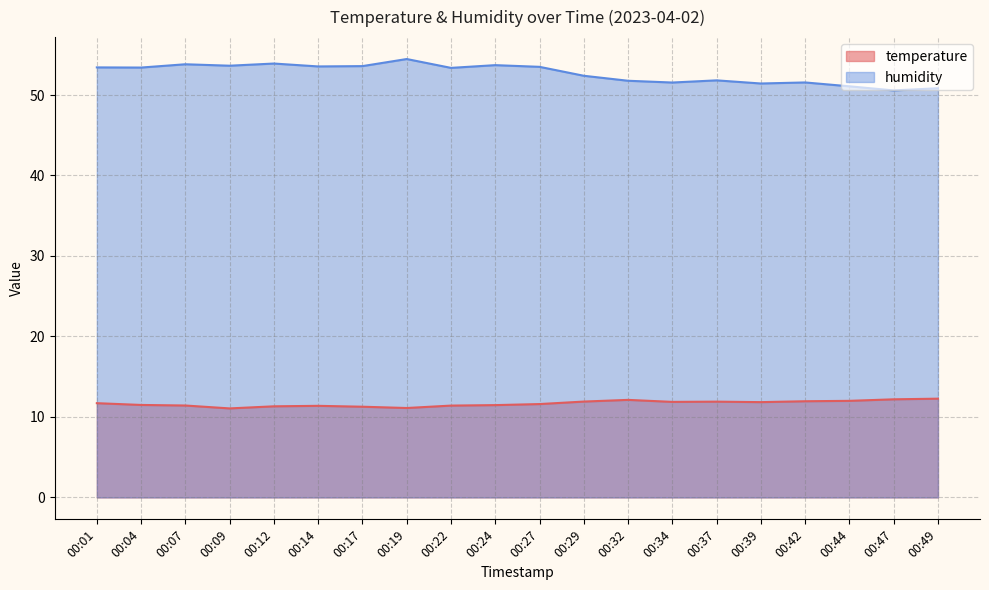

At which category does humidity reach its first local valley?

00:04